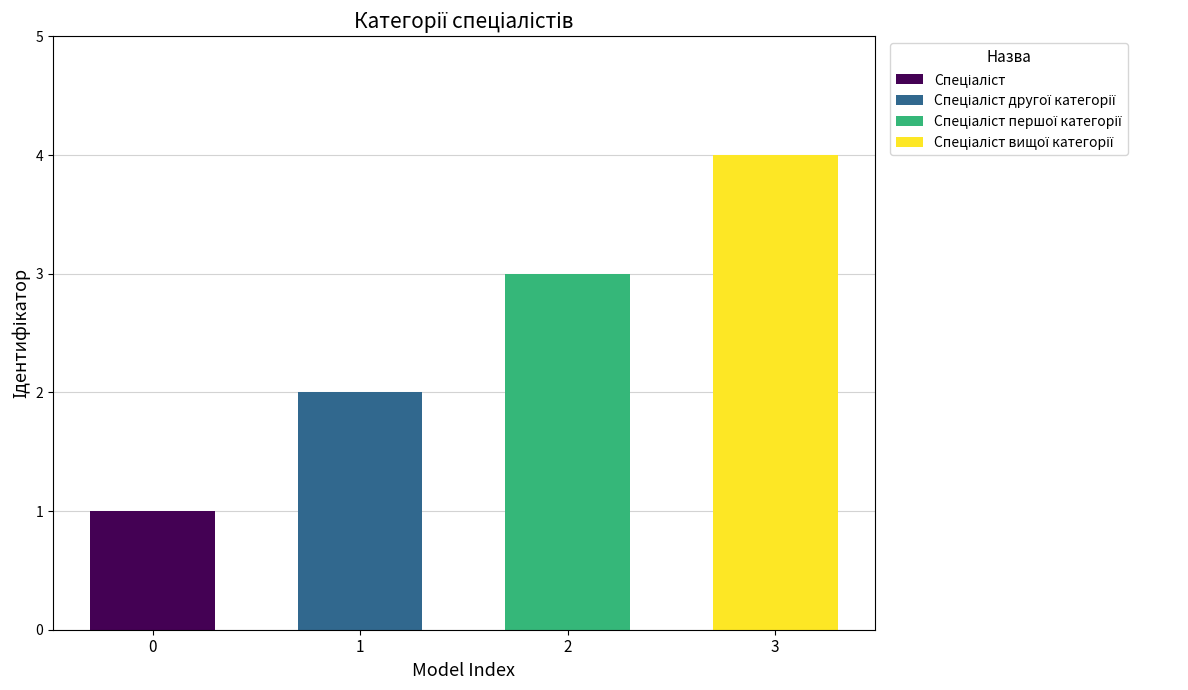

What is the sum of all values?

10